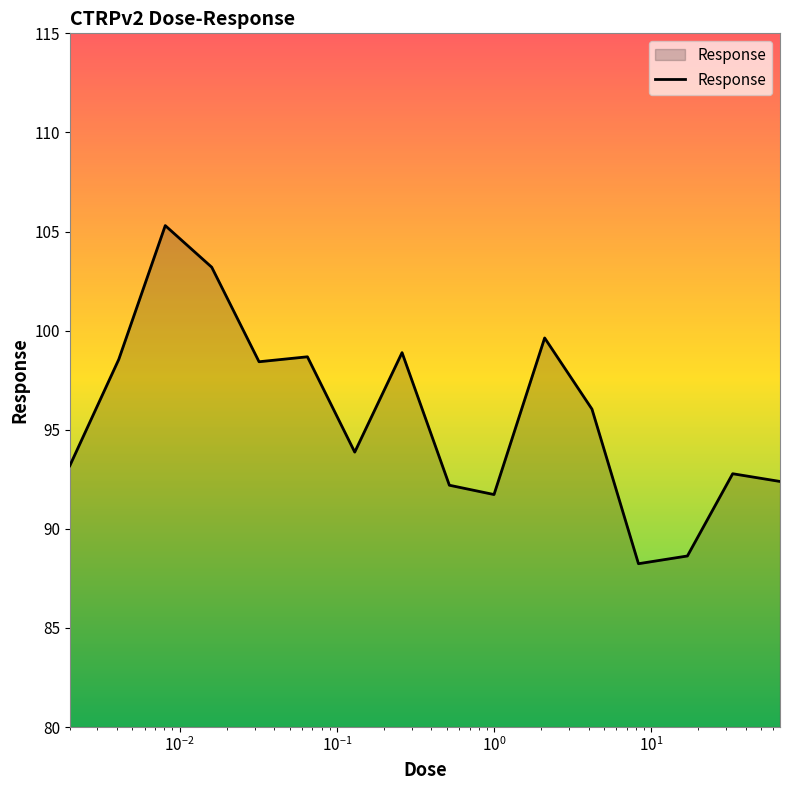

What is the difference between the maximum and minimum values?

17.1